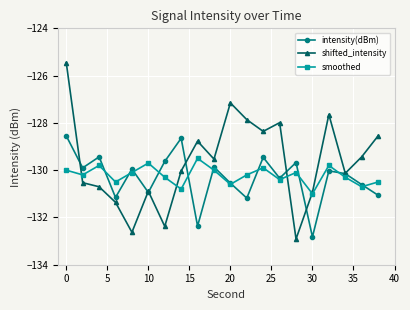

How many interior local valleys does the intensity(dBm) series have?

7